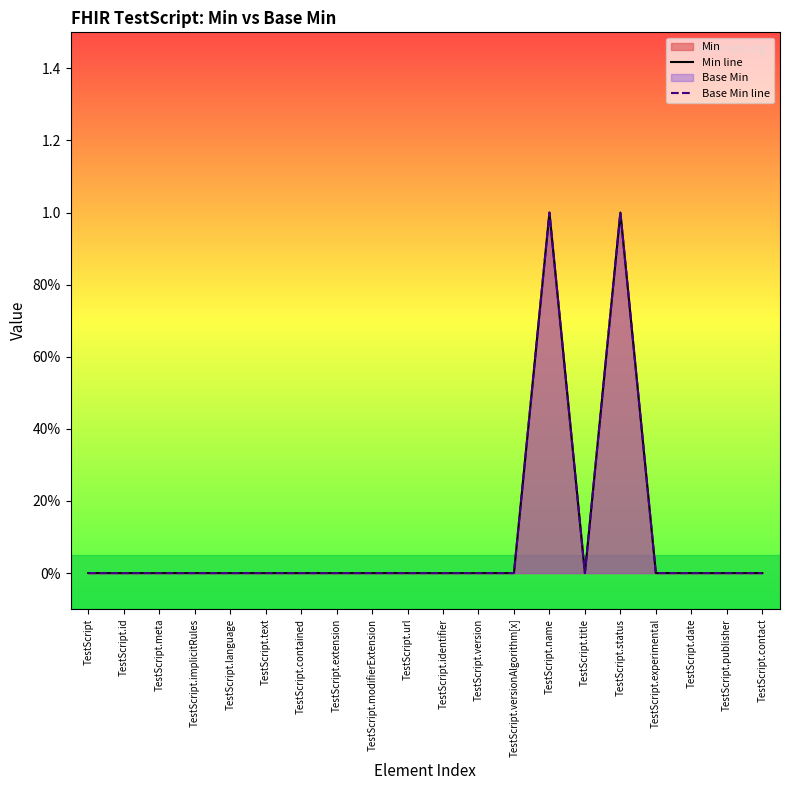

Which category has the lowest value across all series?

TestScript